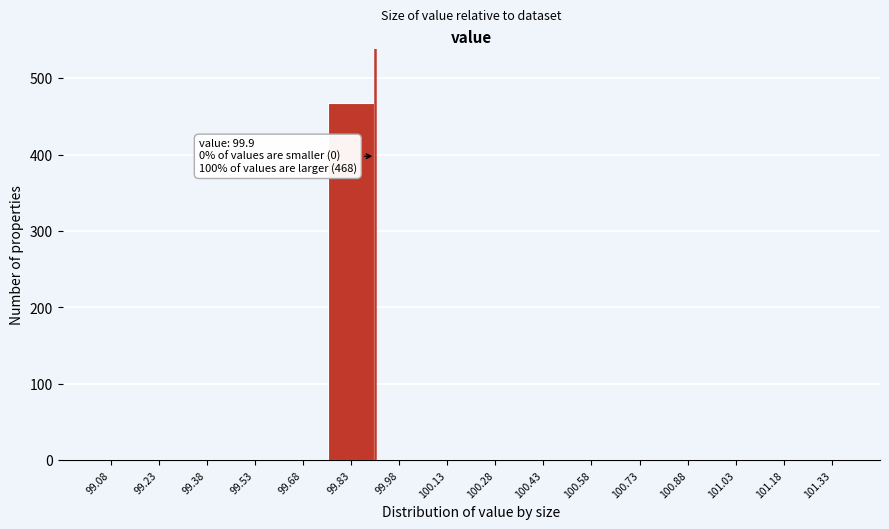

Over which range of the x-axis is the bar tallest?

99.75 to 99.90